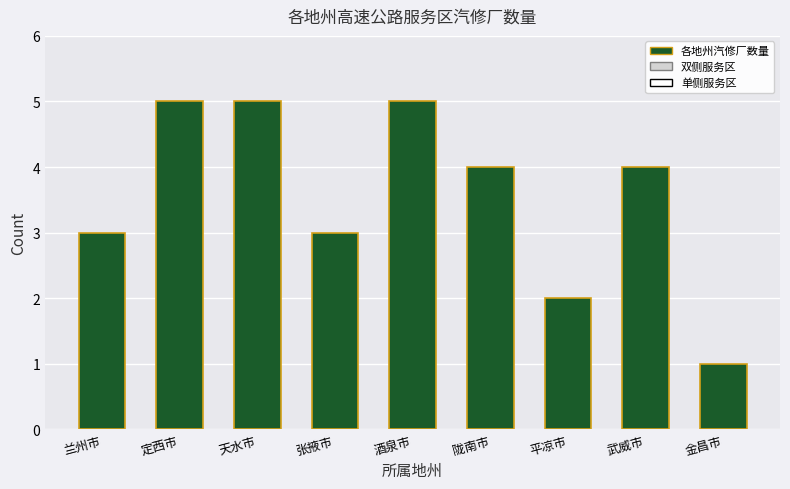

Which label corresponds to the smallest value in the chart?

金昌市